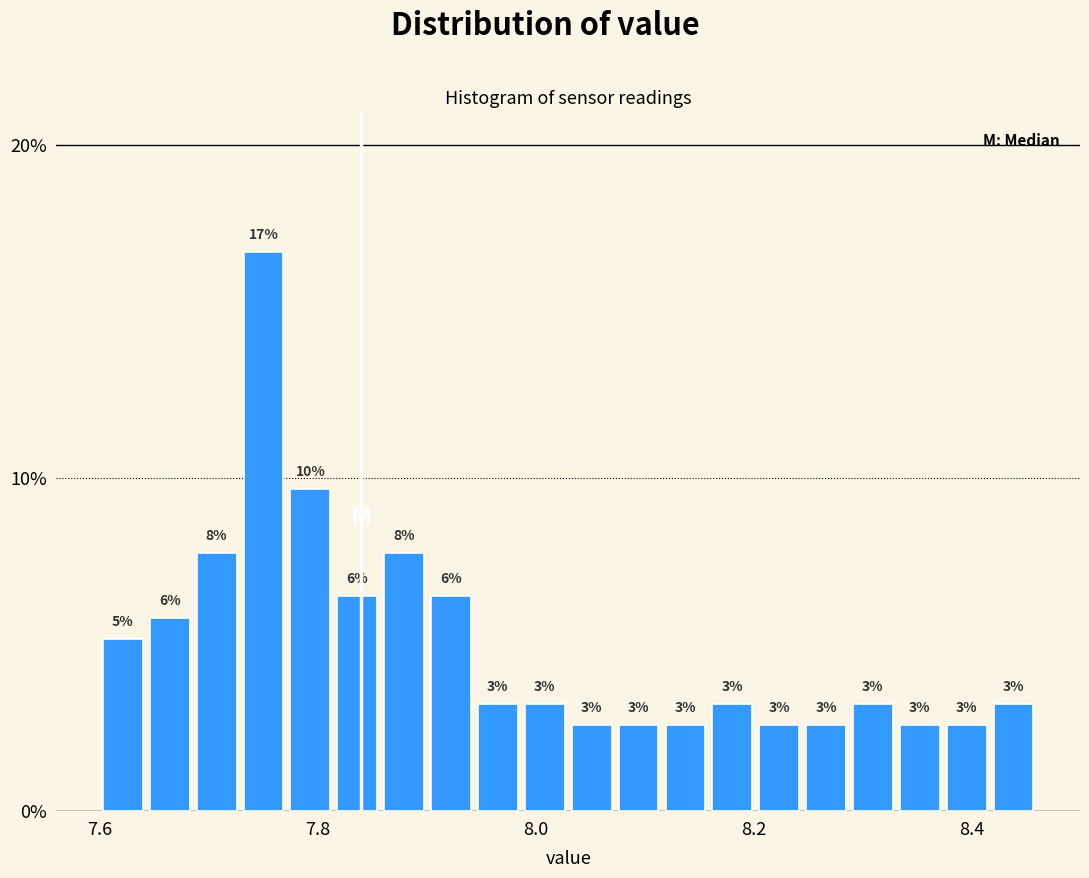

Read against the x-axis, roughly where is the centre of the tallest bar?

7.76